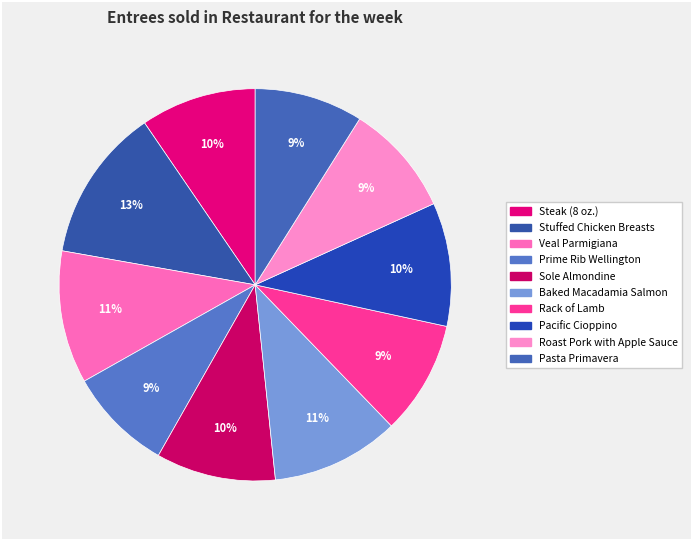

Does Veal Parmigiana account for over 50% of the chart?

No